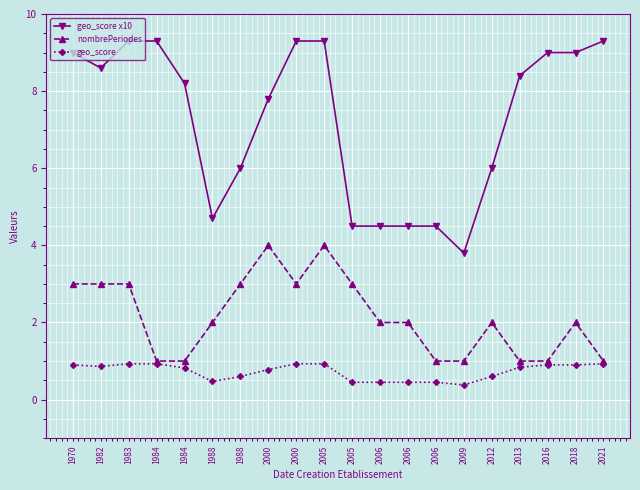

The geo_score x10 series shows 9.3 at 1984. True or false?

True